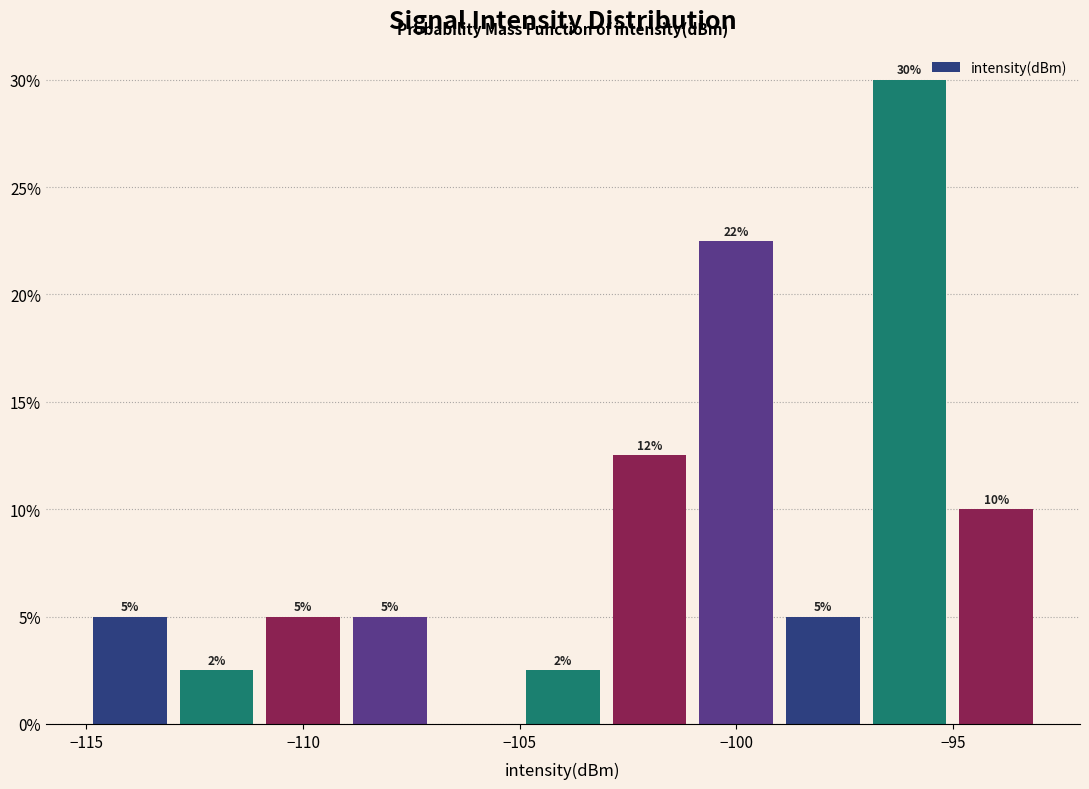

Which range on the x-axis has the tallest bar?

-97 to -95